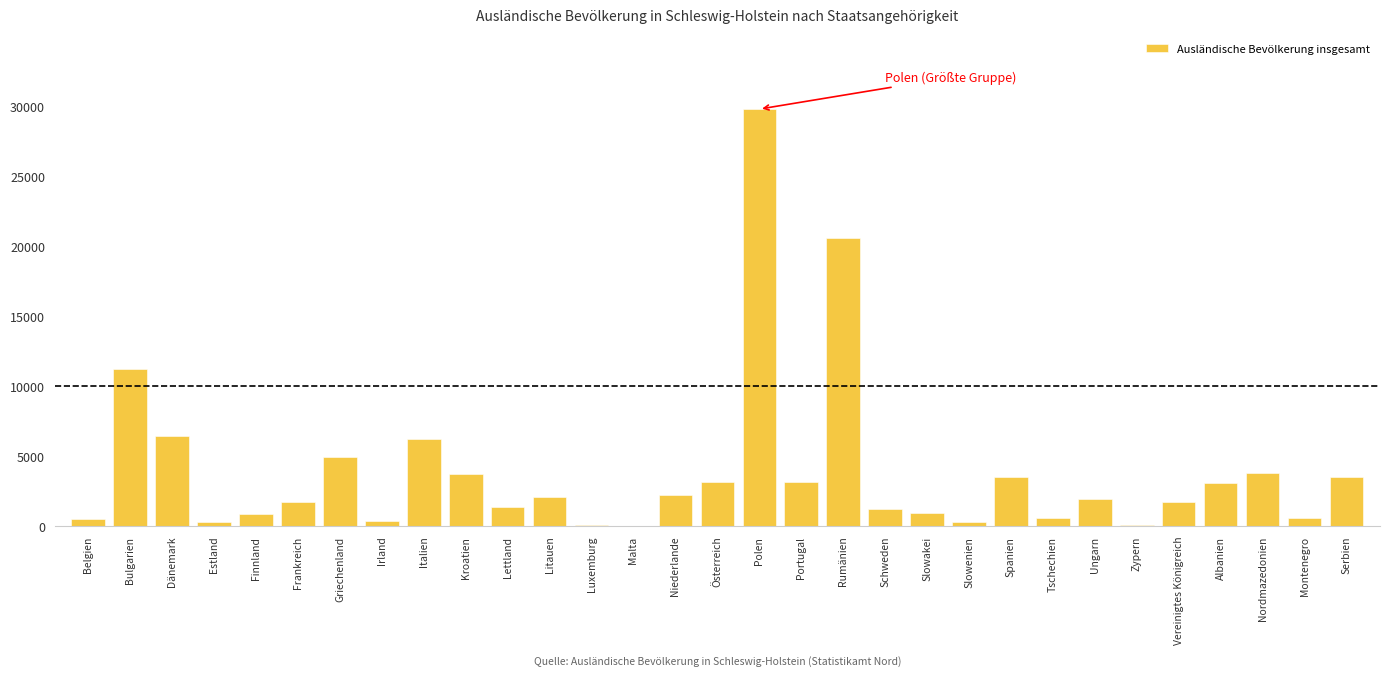

What is the ratio of the value at Vereinigtes Königreich to the value at Italien?

0.3